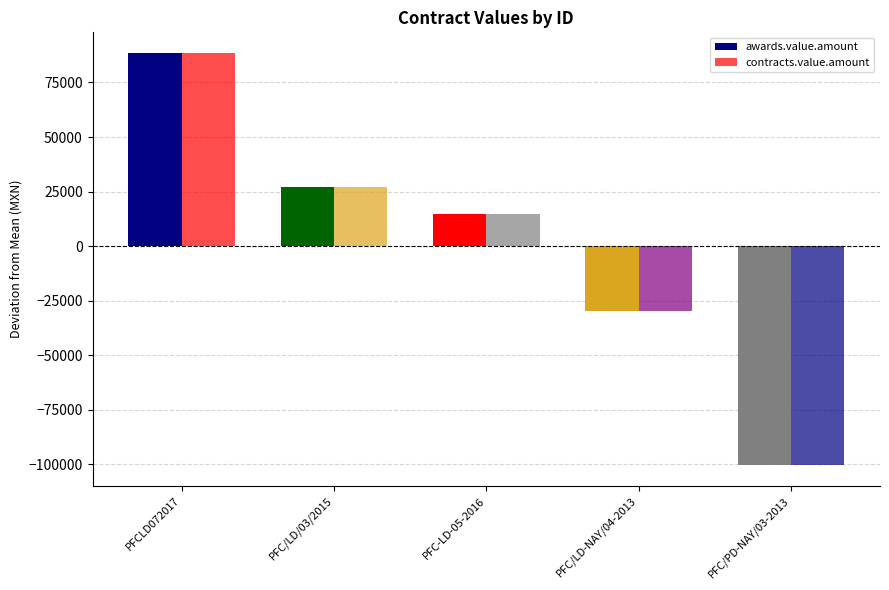

Where is awards.value.amount nearest to the value -5967?

PFC-LD-05-2016